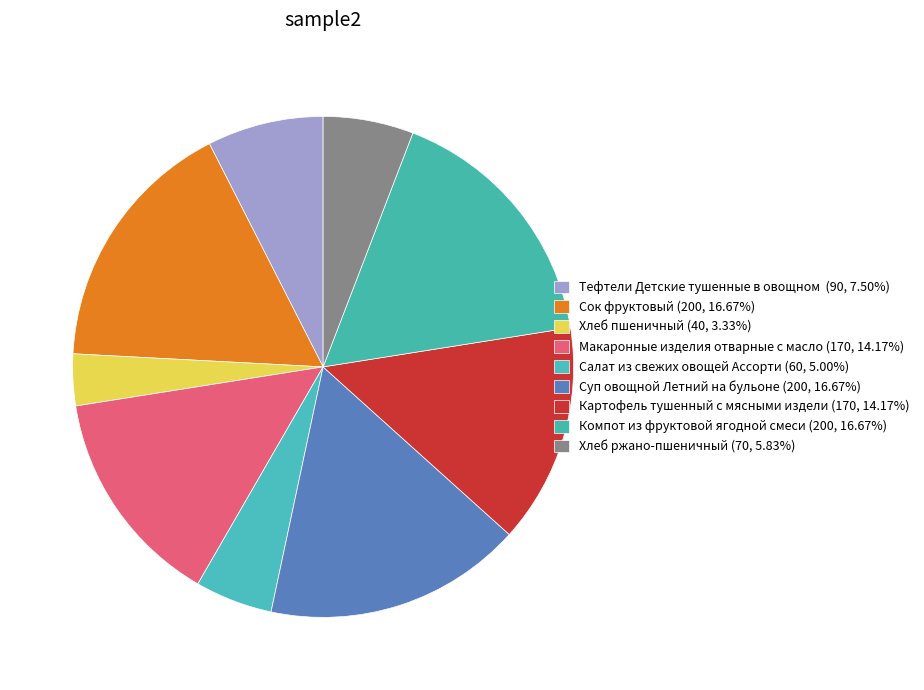

How many slices are in this pie chart?

9